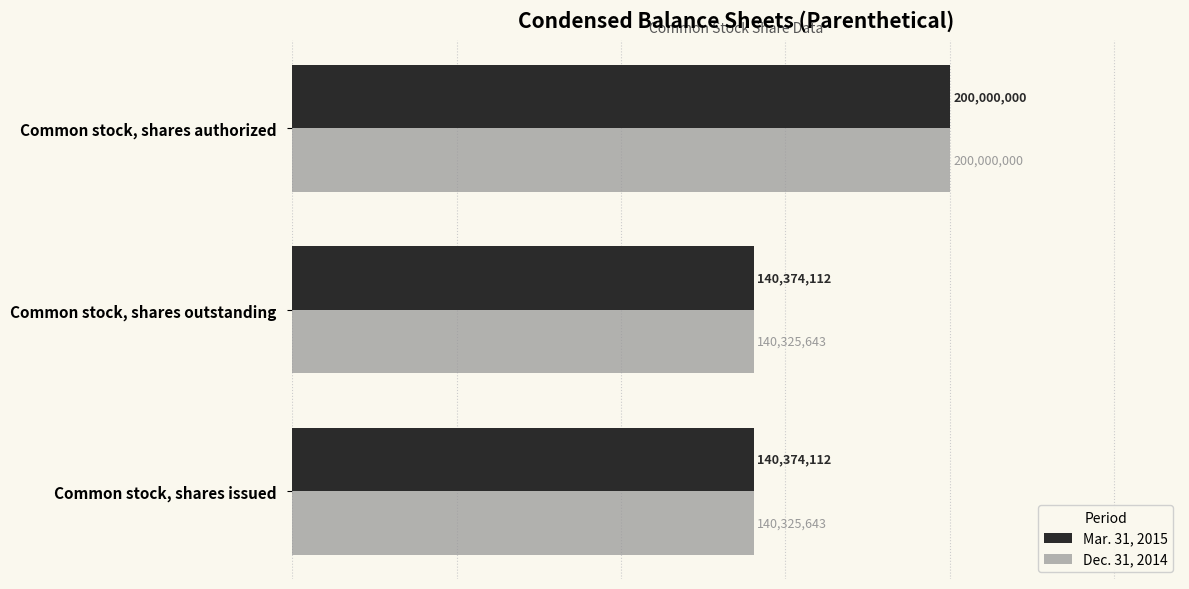

Count the Dec. 31, 2014 values in the range 140325643 to 200000000.

3